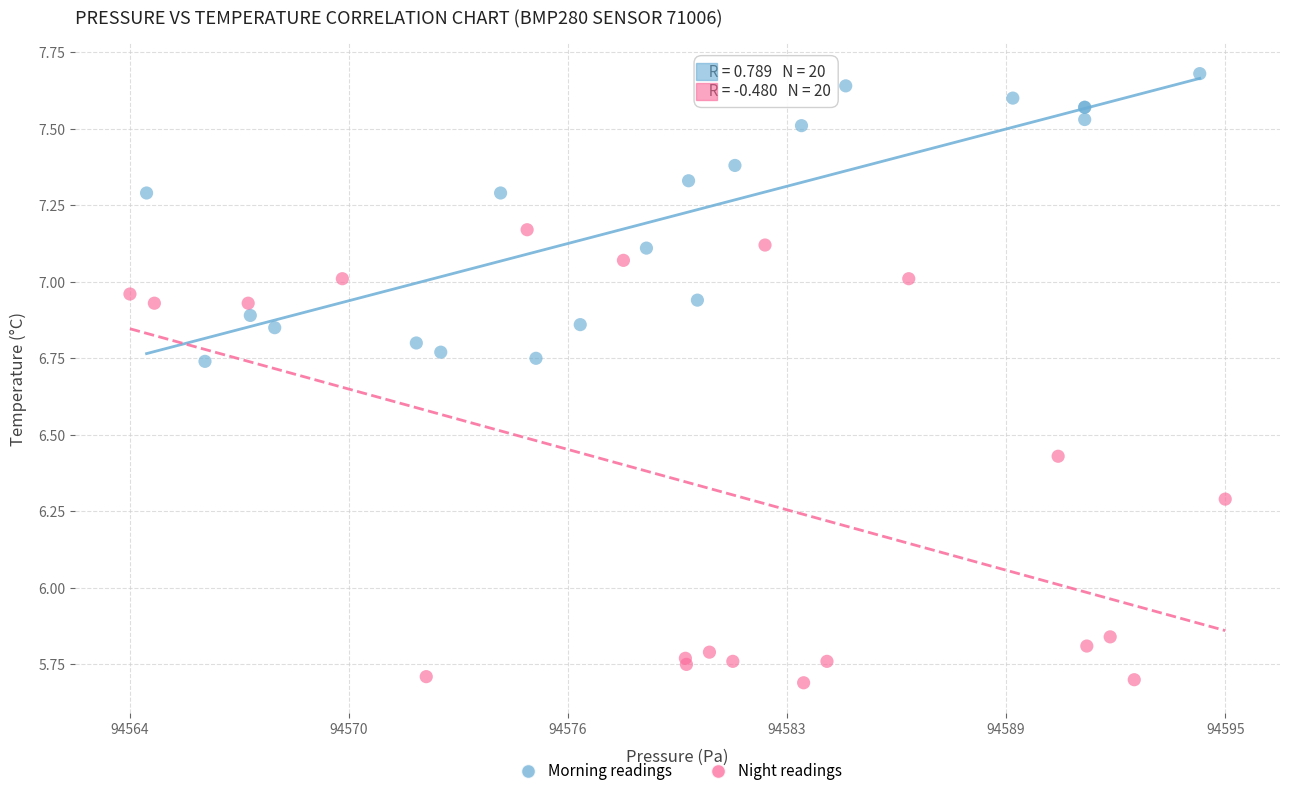

Which series has the widest spread of Y values?

Night readings